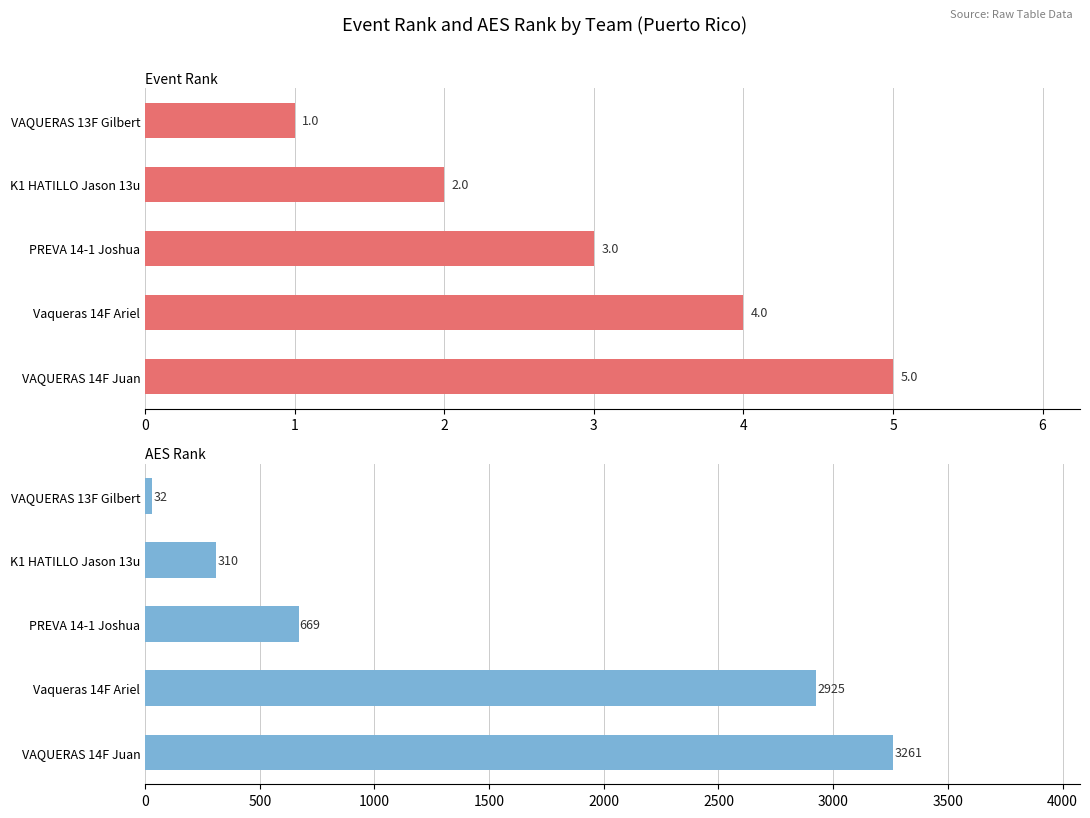

What value does the AES Rank series have at VAQUERAS 13F Gilbert?

32